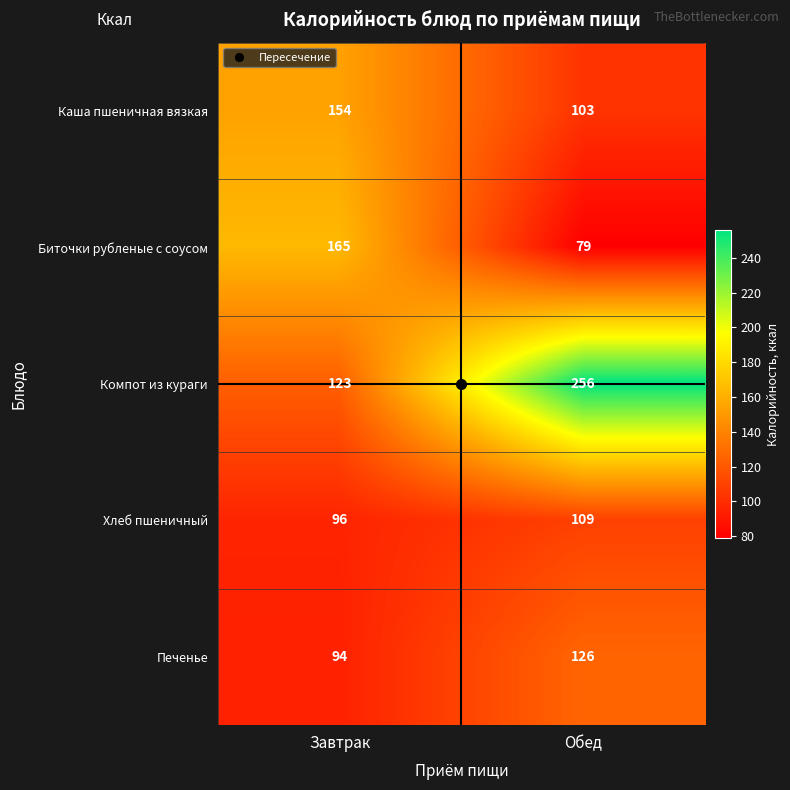

What is the total value across all series at Завтрак?

632